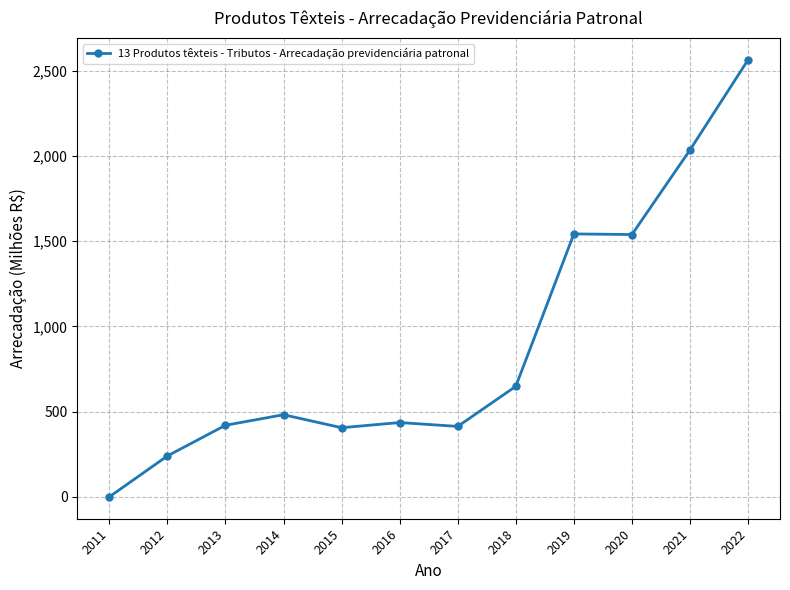

True or false: the data has more than 1 interior local peaks.

True